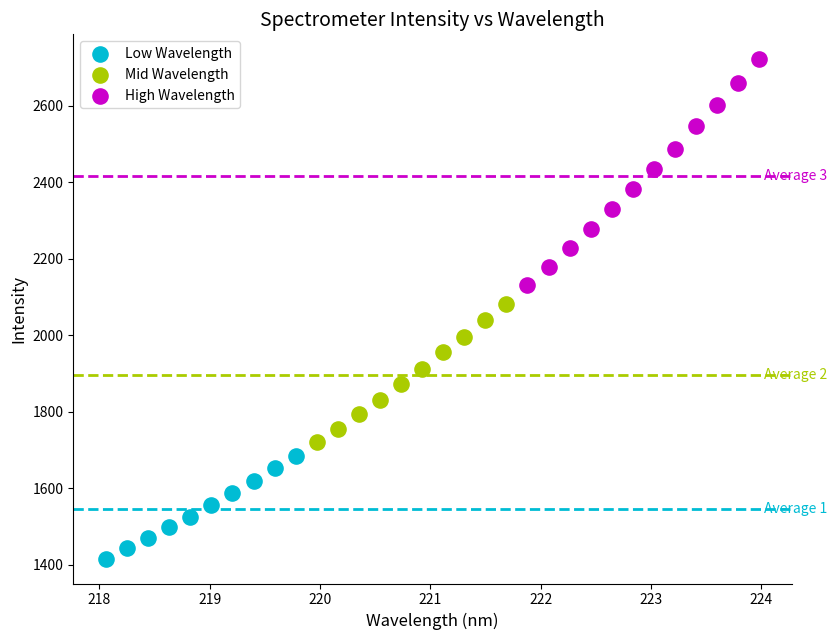

What are all the series names shown in the legend?

Low Wavelength, Mid Wavelength, High Wavelength